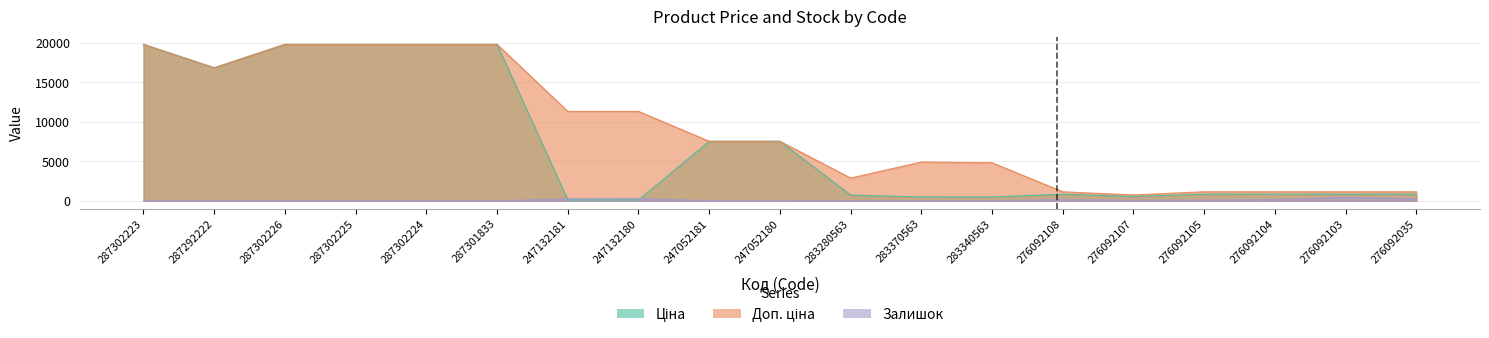

At which label is Доп. ціна closest to 10286?

247132181